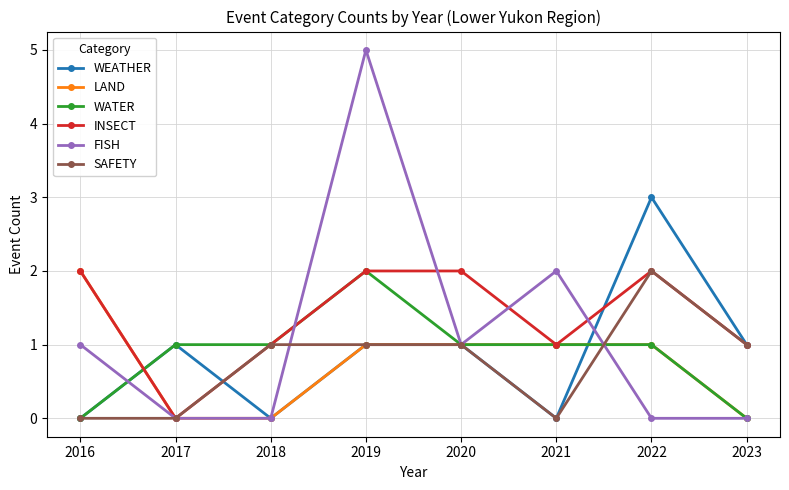

Which series has the widest spread of values?

FISH